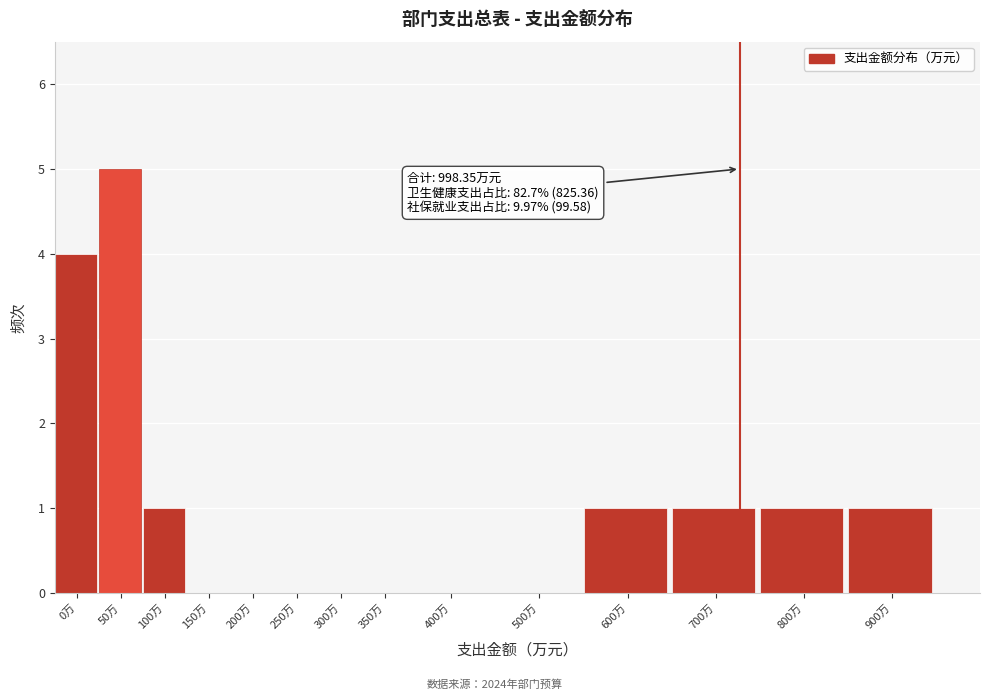

Reading left to right, transcribe all the data shown in this chart.

0万=4	50万=5	100万=1	150万=0	200万=0	250万=0	300万=0	350万=0	400万=0	500万=0	600万=1	700万=1	800万=1	900万=1